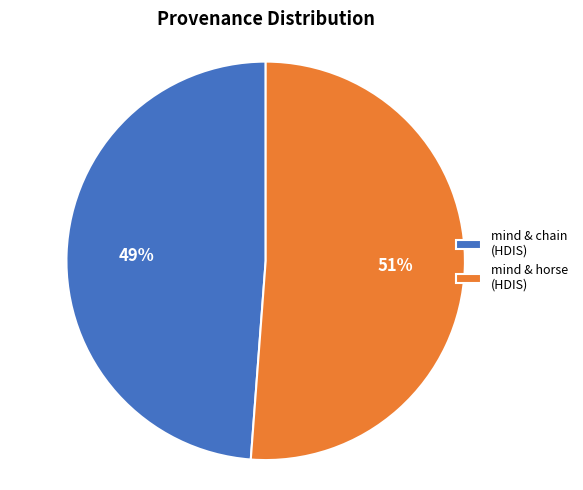

Which has a higher value, mind & chain (HDIS) or mind & horse (HDIS)?

mind & horse (HDIS)